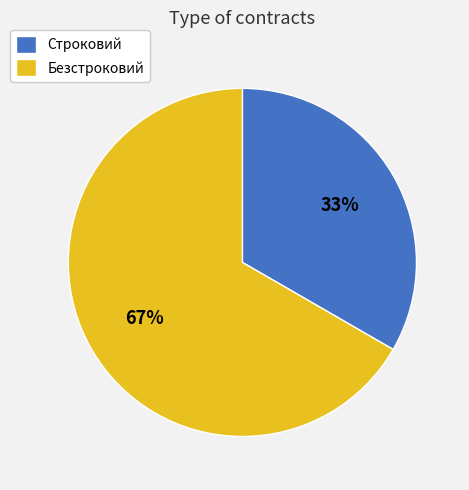

What is the smallest slice in the pie chart?

Строковий